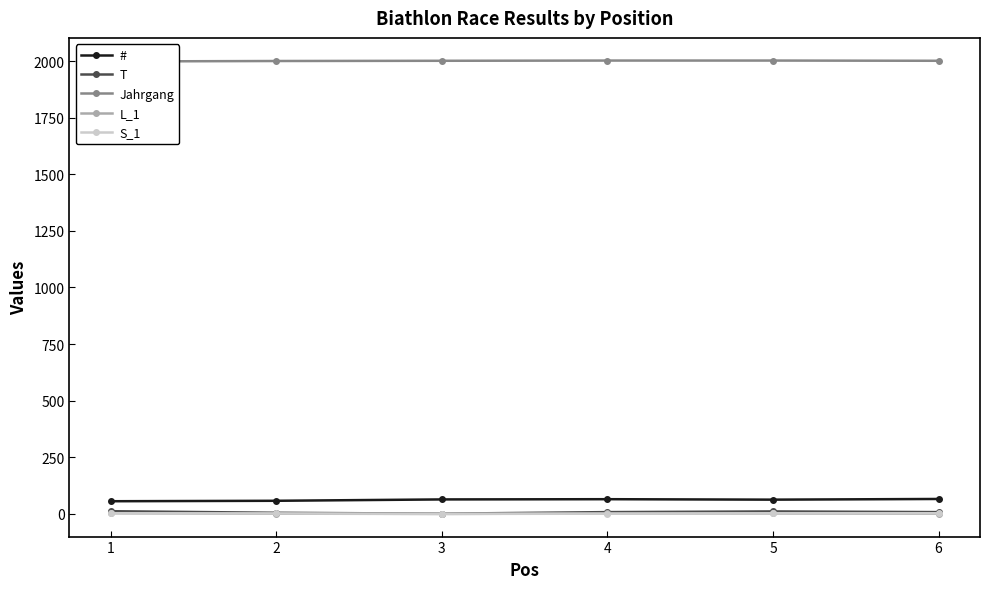

What is the sum of the T values at 6 and 3?

9